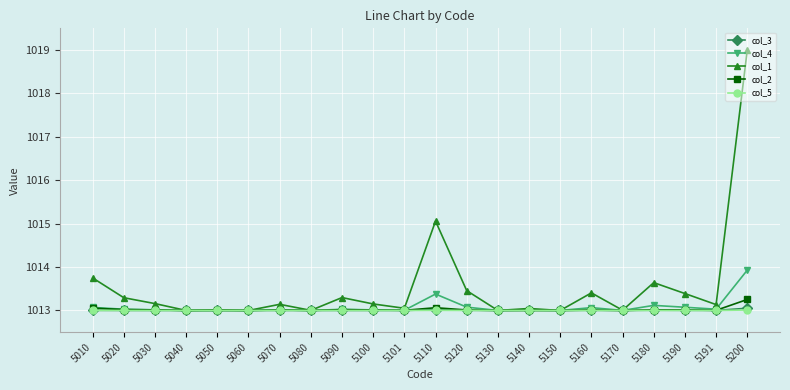

True or false: col_3 has more than 1 interior local peaks.

True